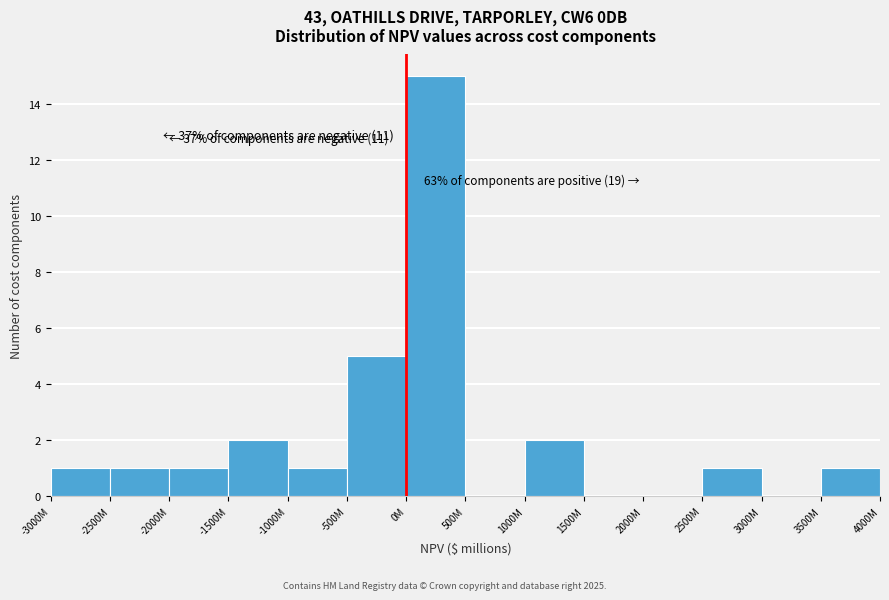

Reading left to right, list all the values displayed in this chart.

-3000M=1	-2500M=1	-2000M=1	-1500M=2	-1000M=1	-500M=5	0M=15	500M=0	1000M=2	1500M=0	2000M=0	2500M=1	3000M=0	3500M=1